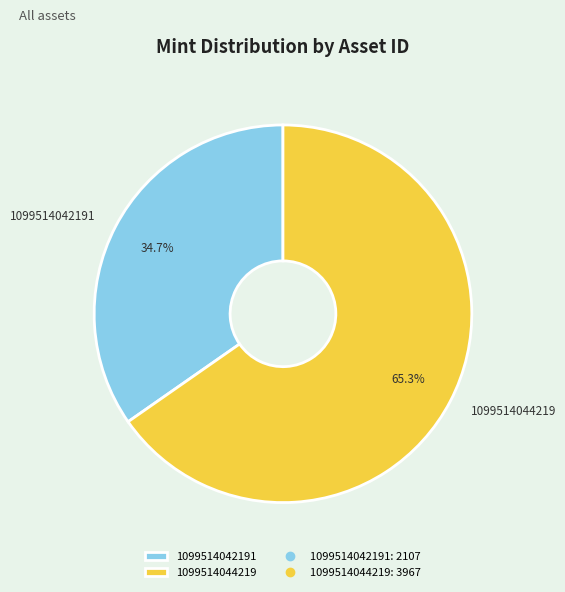

Which has a higher value, 1099514042191 or 1099514044219?

1099514044219